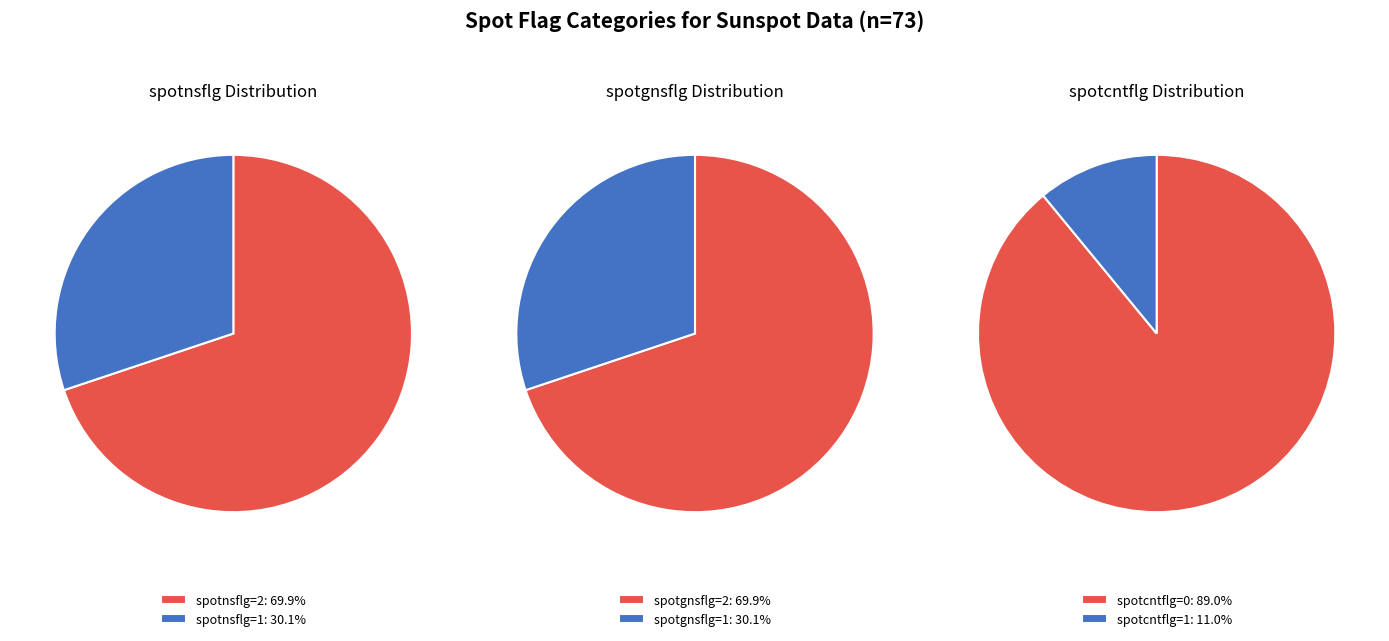

To the nearest percent, what is the combined percentage of spotnsflg=1 and spotnsflg=2?

100%